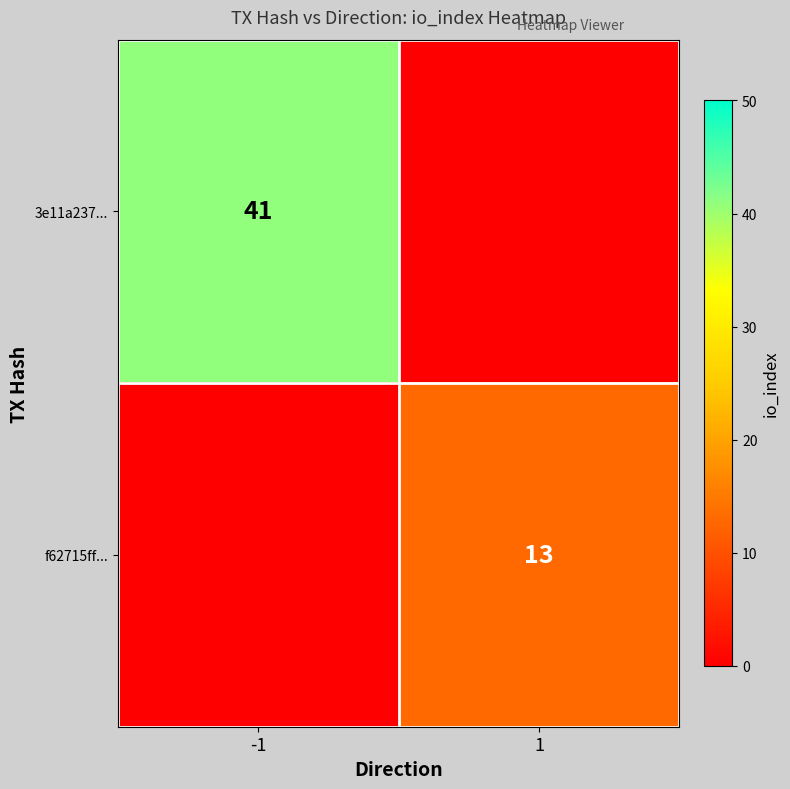

What is the spread (max minus min) of values at 1?

13